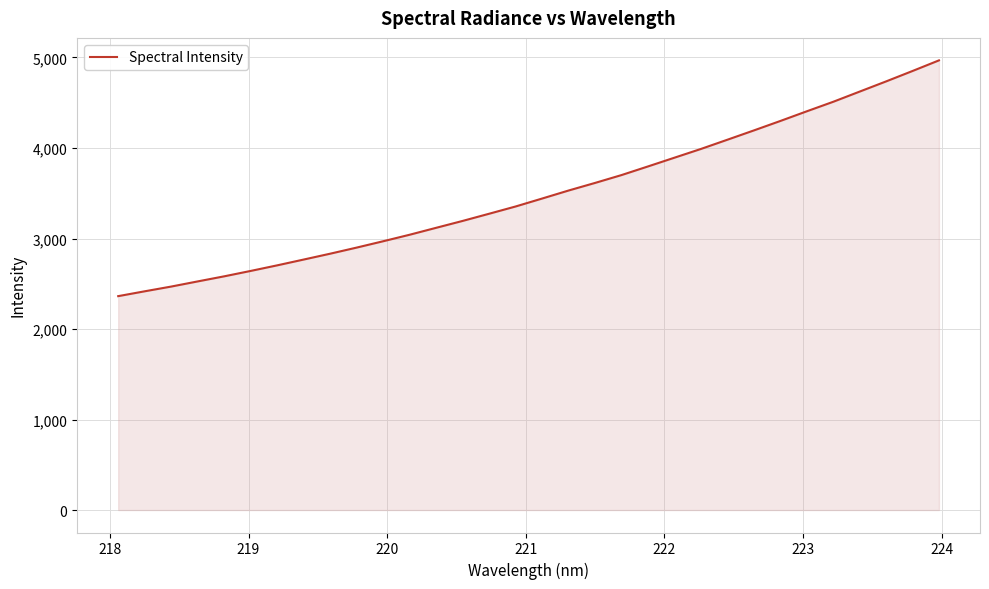

What is the difference between the maximum and minimum values?

2605.1